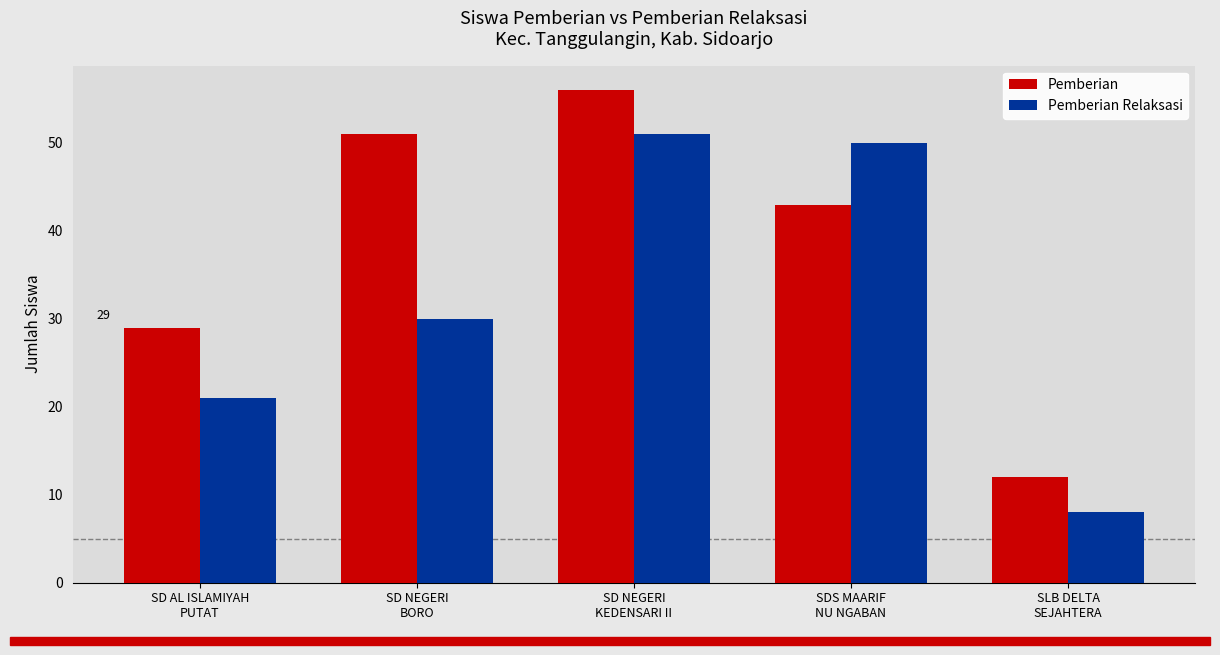

Reading left to right, extract all data points from this chart.

Pemberian: SD AL ISLAMIYAH
PUTAT=29	SD NEGERI
BORO=51	SD NEGERI
KEDENSARI II=56	SDS MAARIF
NU NGABAN=43	SLB DELTA
SEJAHTERA=12
Pemberian Relaksasi: SD AL ISLAMIYAH
PUTAT=21	SD NEGERI
BORO=30	SD NEGERI
KEDENSARI II=51	SDS MAARIF
NU NGABAN=50	SLB DELTA
SEJAHTERA=8